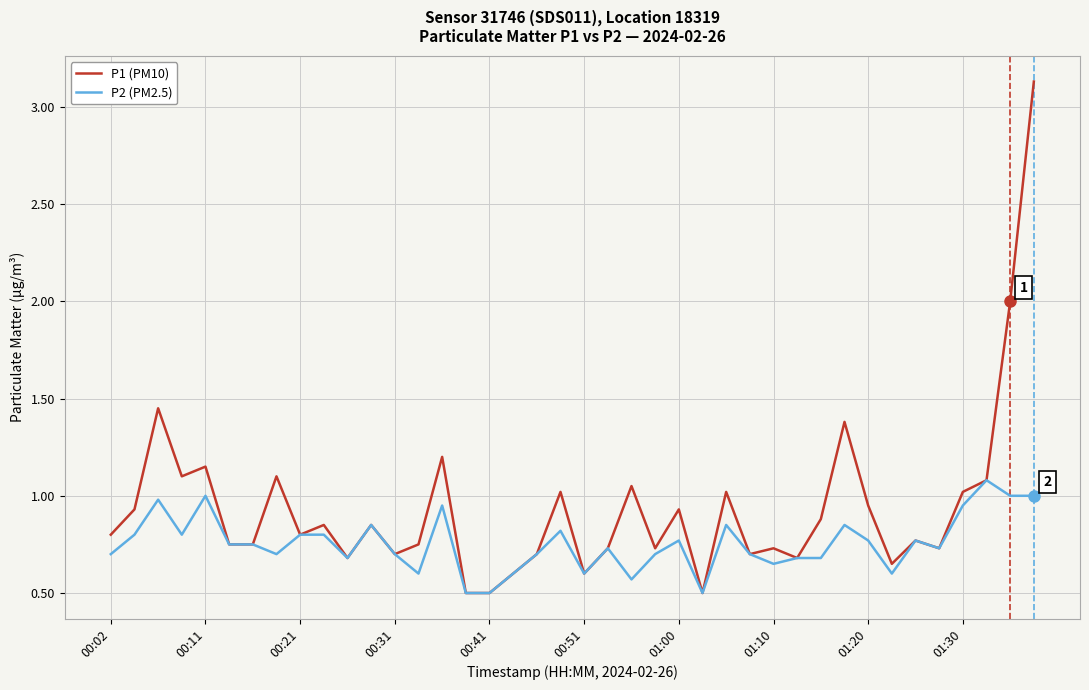

Which series has the widest spread of values?

P1 (PM10)